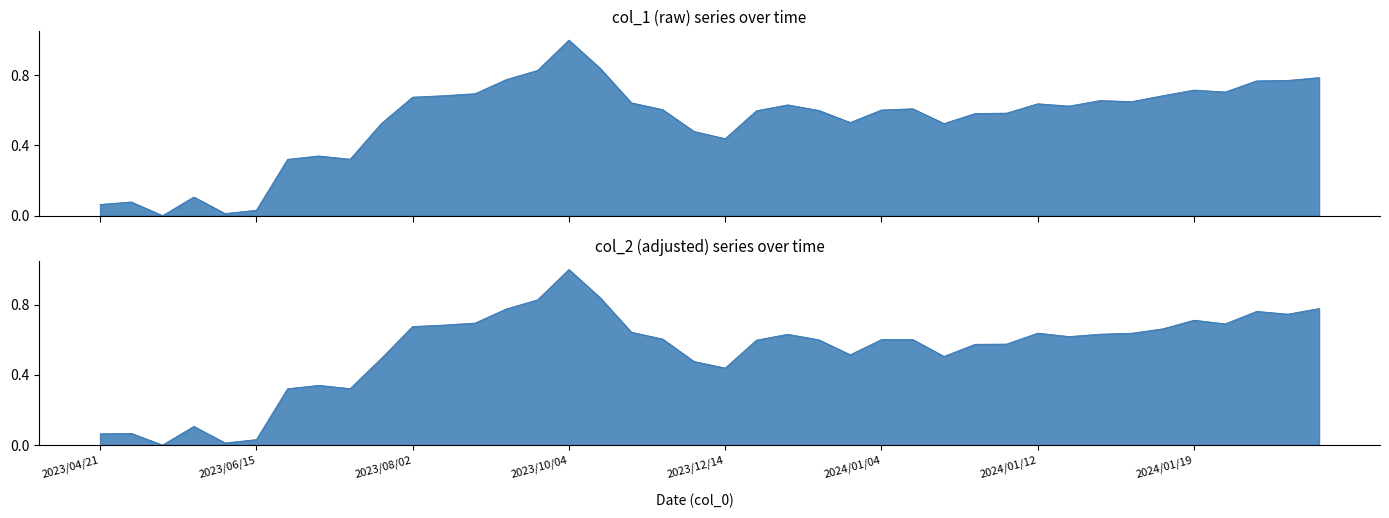

What position from the right is 2023/10/04?

25